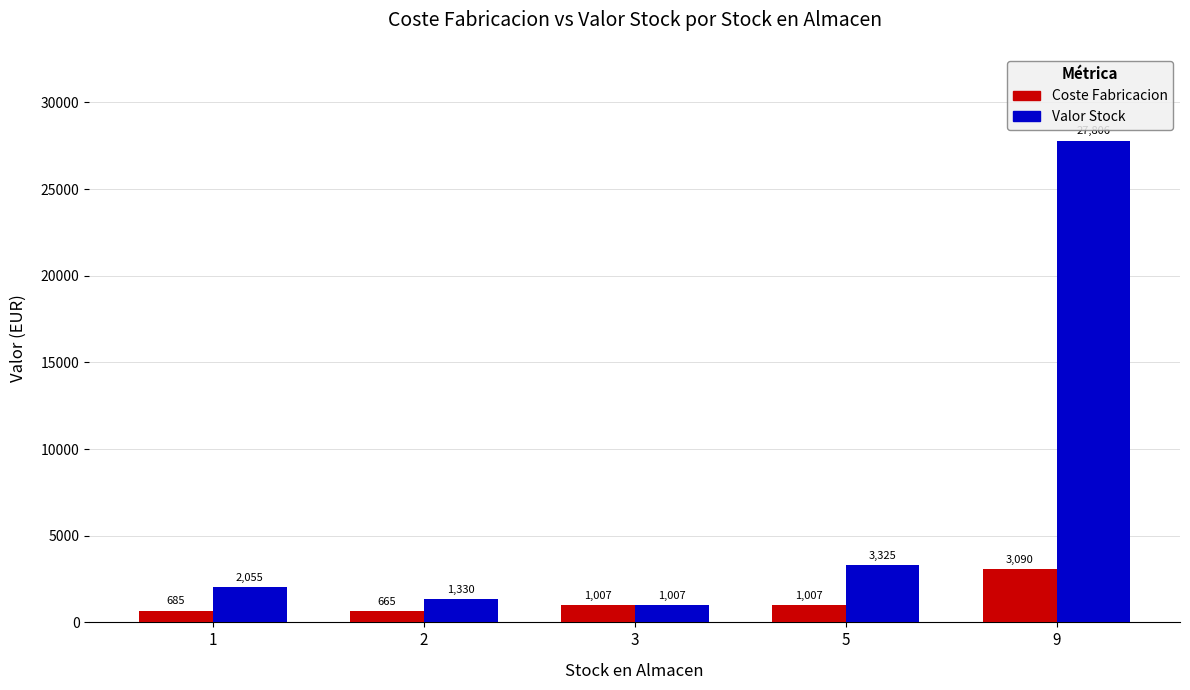

Is it true that Valor Stock equals 1062.8 at 1?

False